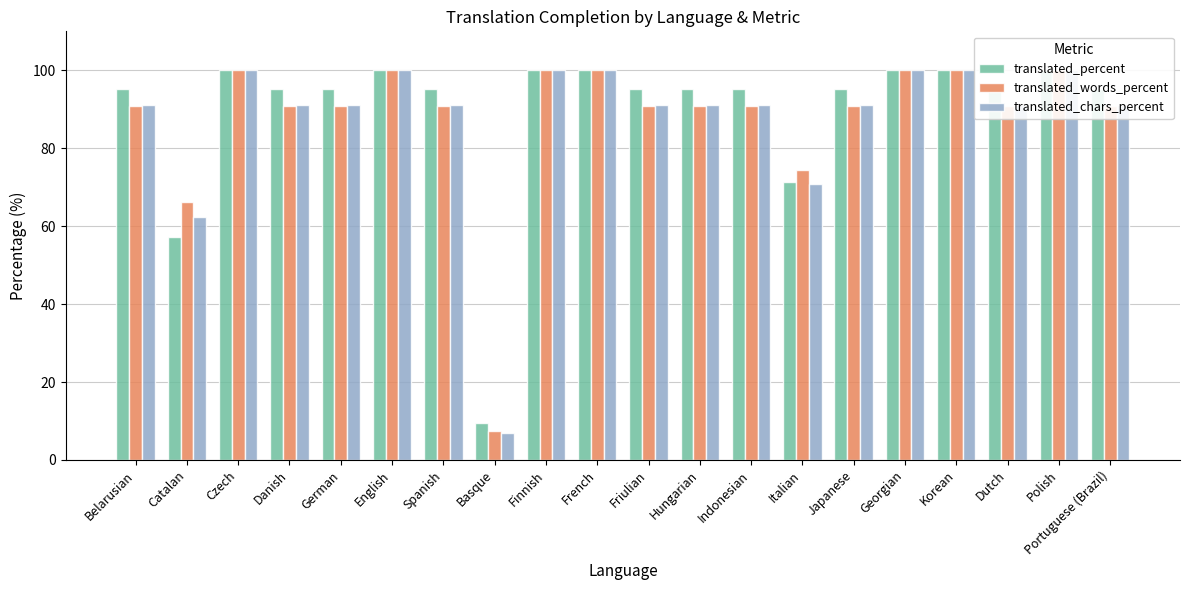

The translated_percent series shows 100.0 at Korean. True or false?

True